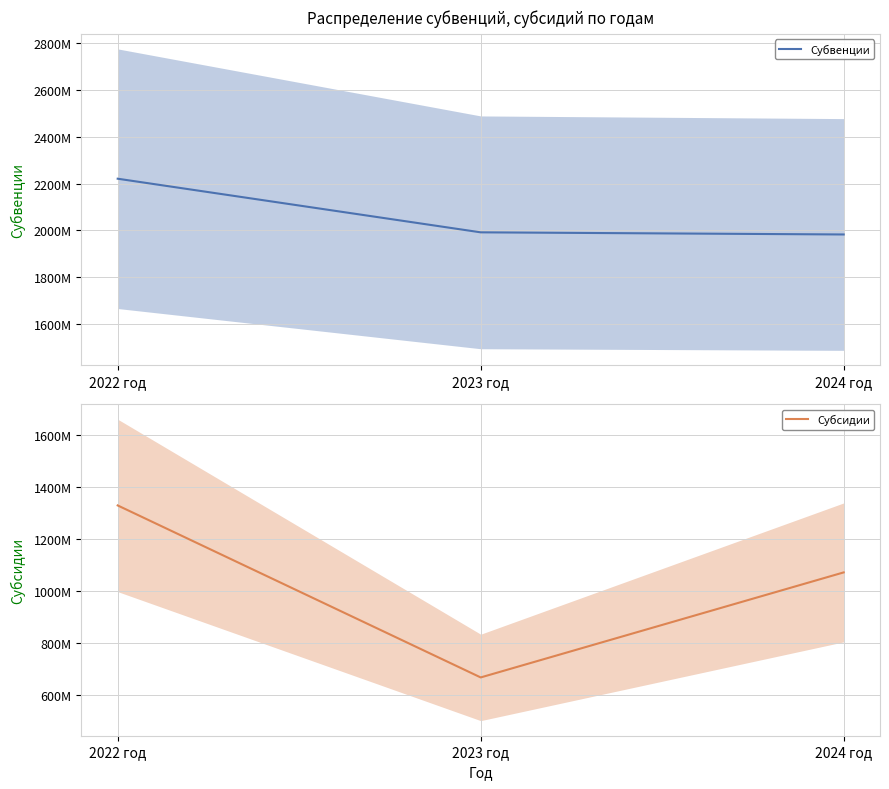

What position from the left is 2024 год?

3